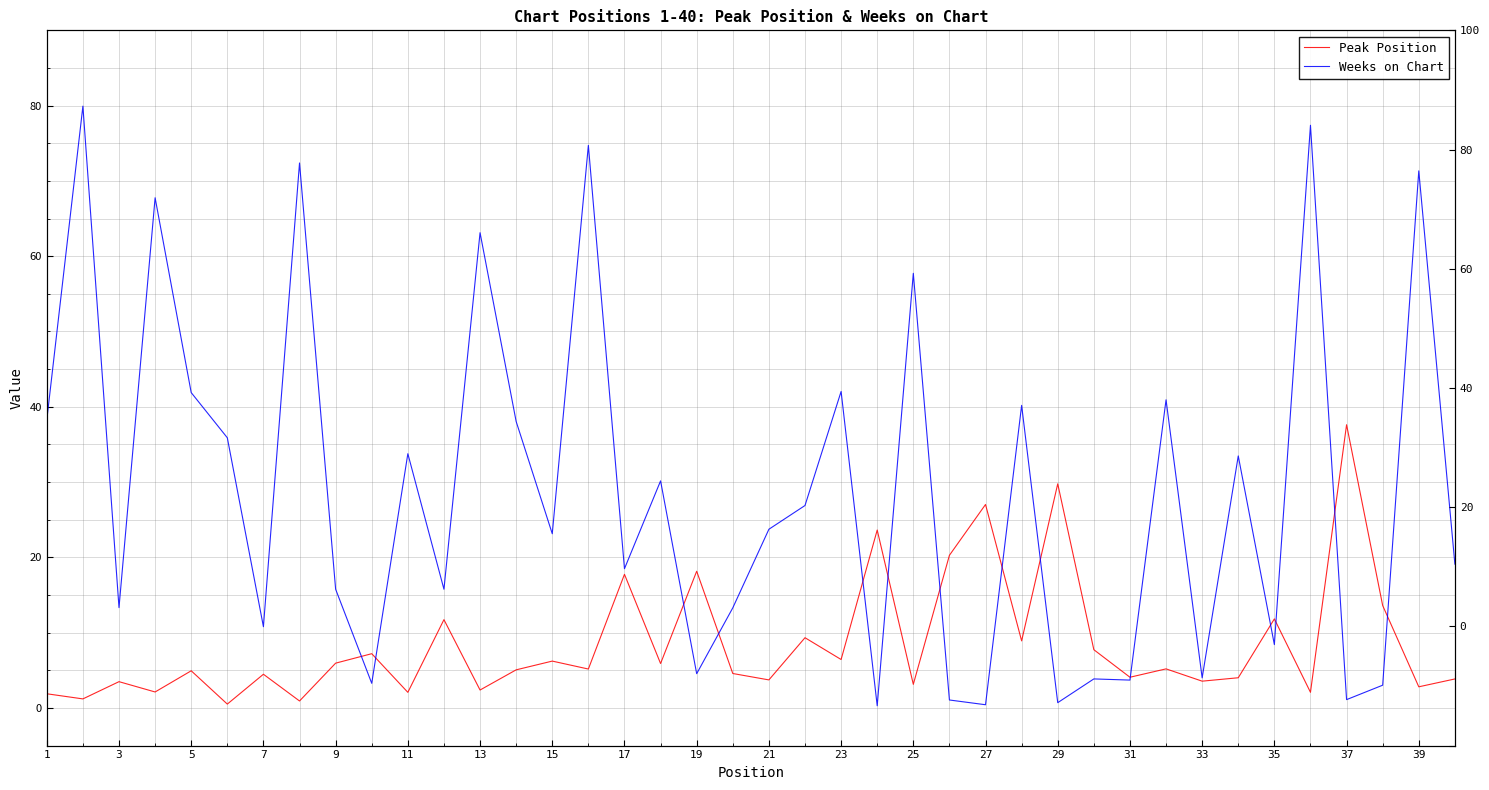

What is the difference between the maximum and second lowest values in the Peak Position series?

36.7